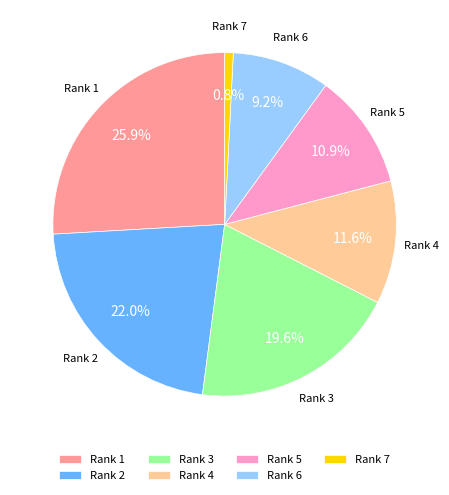

To the nearest percent, what portion does Rank 5 represent?

11%